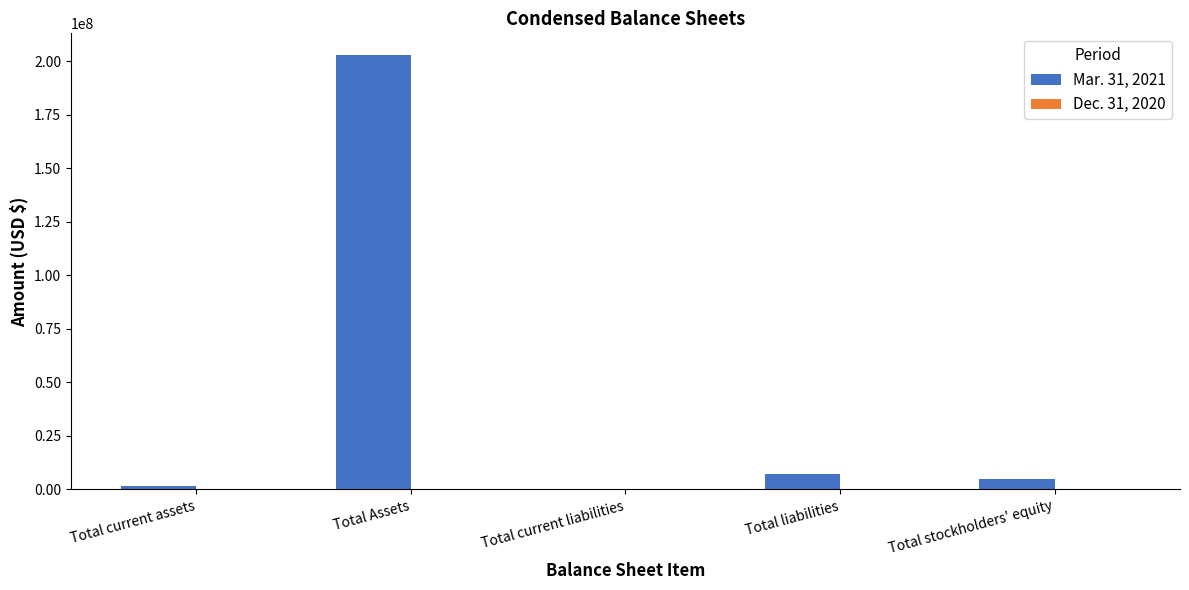

At which category is the sum across all series the highest?

Total Assets